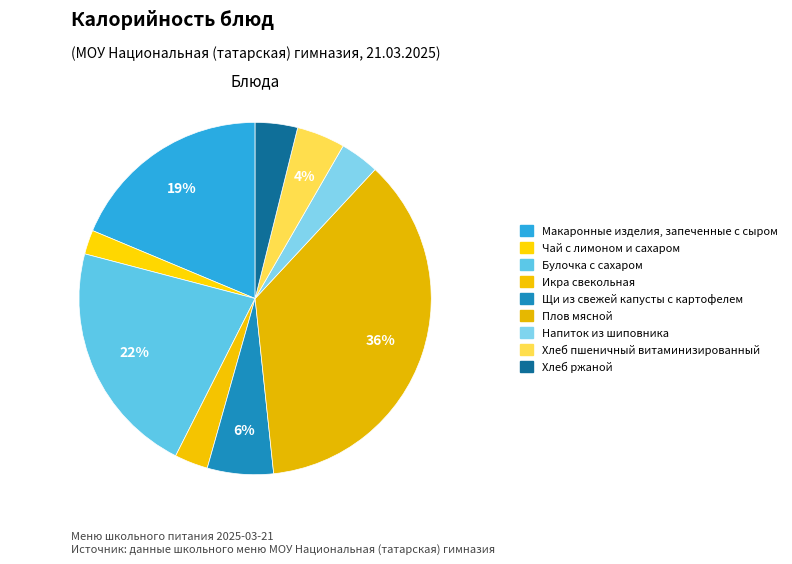

Does any single category account for the majority?

No